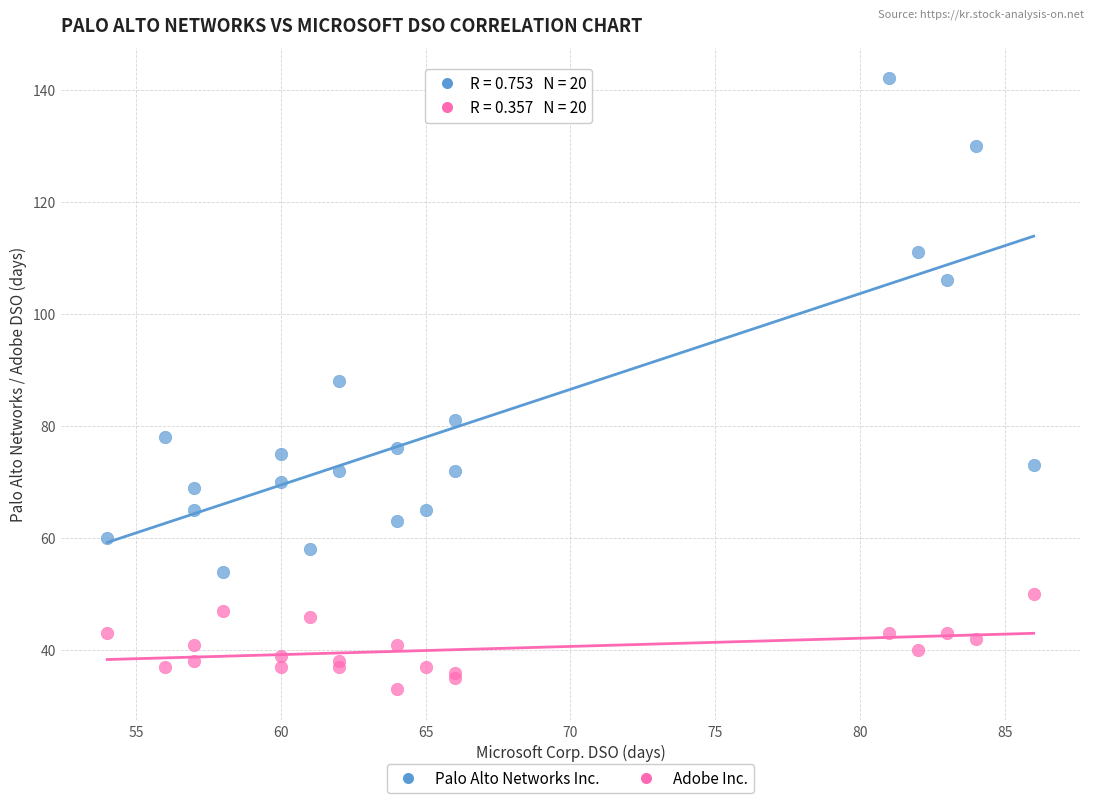

Which series has the largest Y range (max minus min)?

Palo Alto Networks Inc.